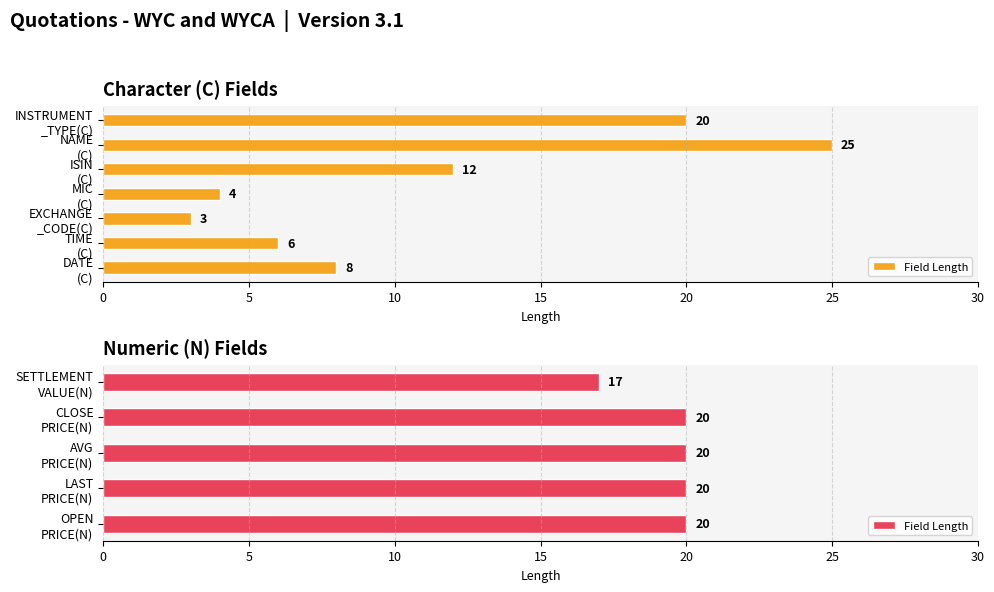

What is the average value?

19